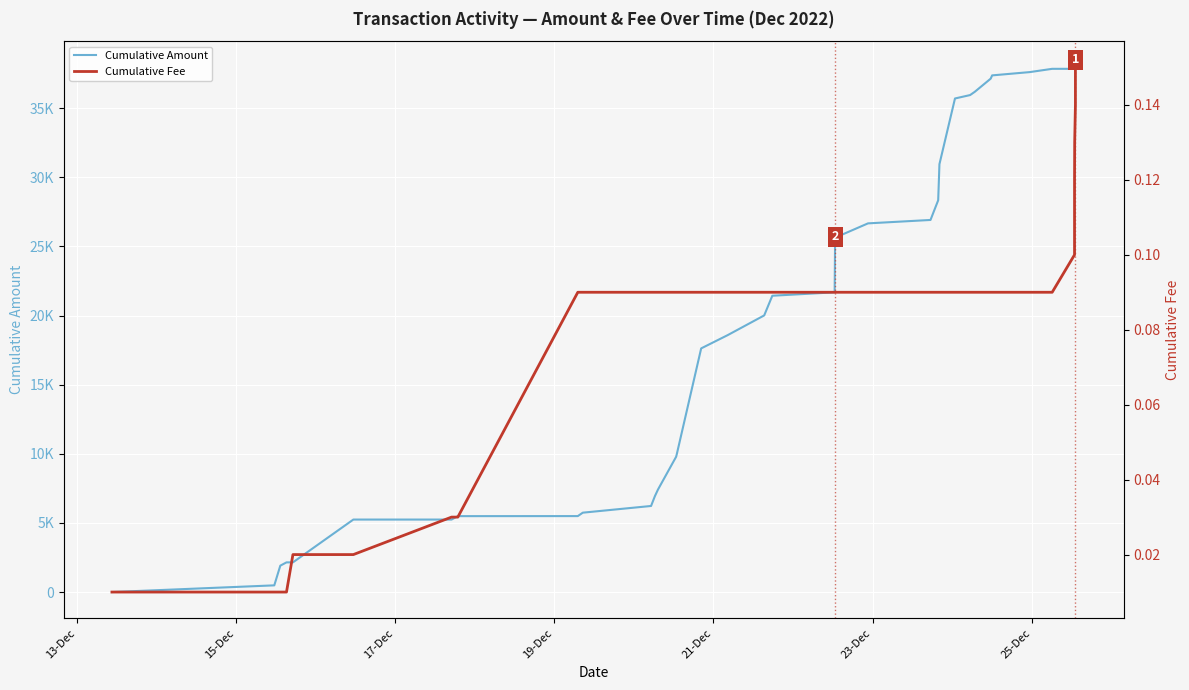

What is the value of the Cumulative Amount point at the 2nd from the left?

484.6